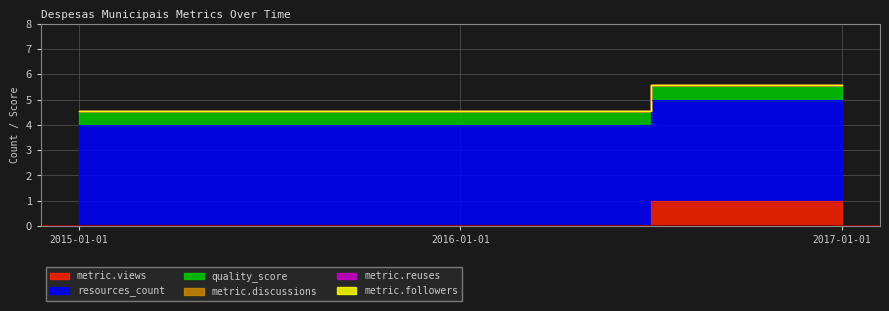

List the labels in order of resources_count value, smallest first.

2015-01-01, 2016-01-01, 2017-01-01